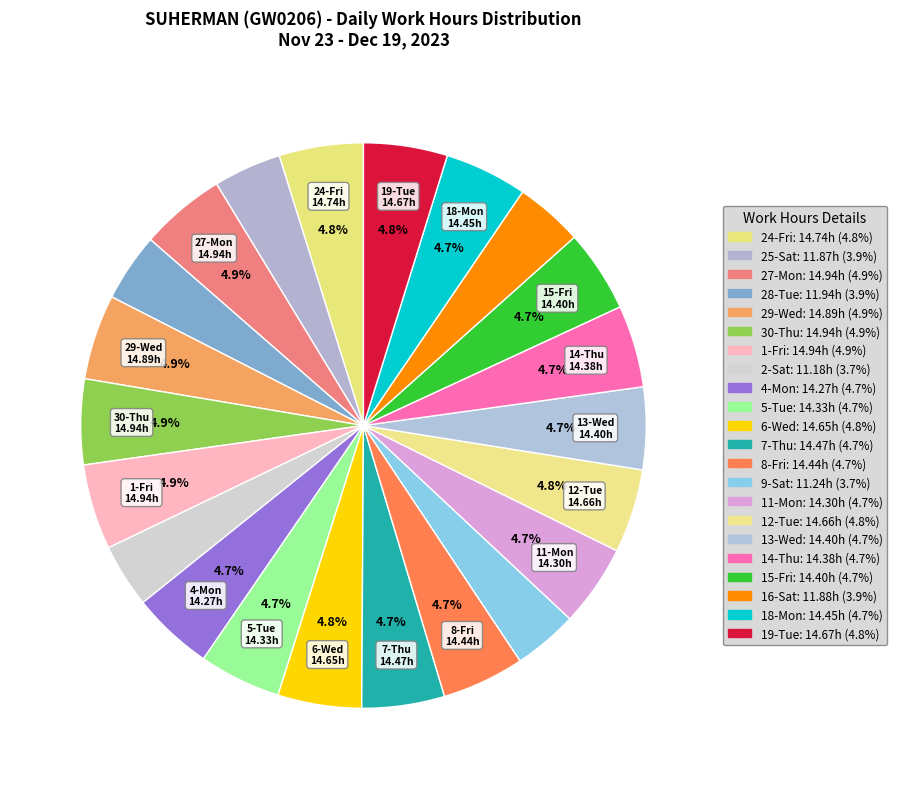

How many segments does this pie chart have?

22